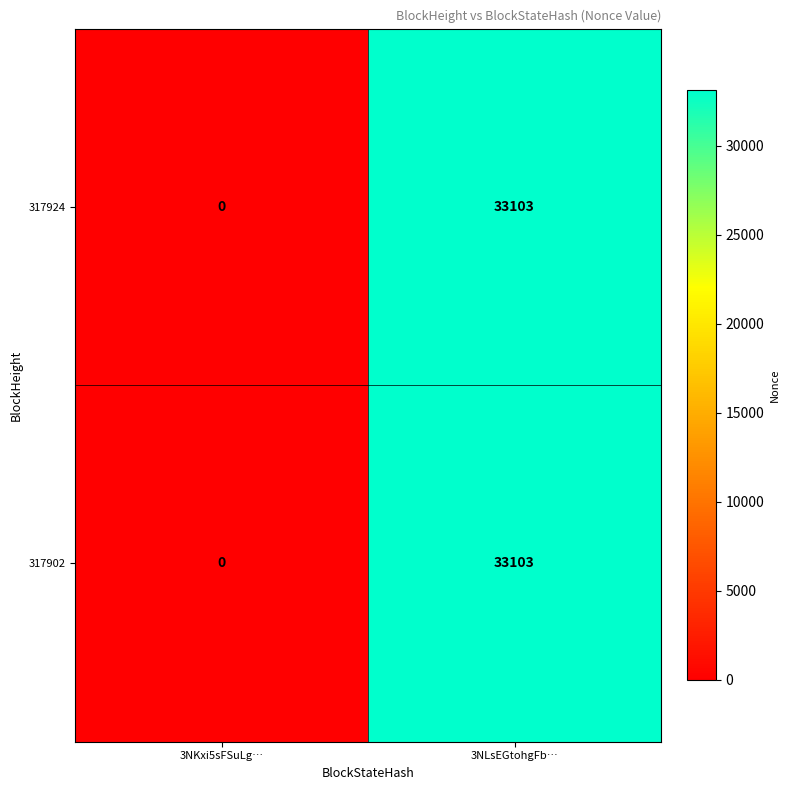

The value of 317924 at 3NLsEGtohgFb… is 33103. True or false?

True